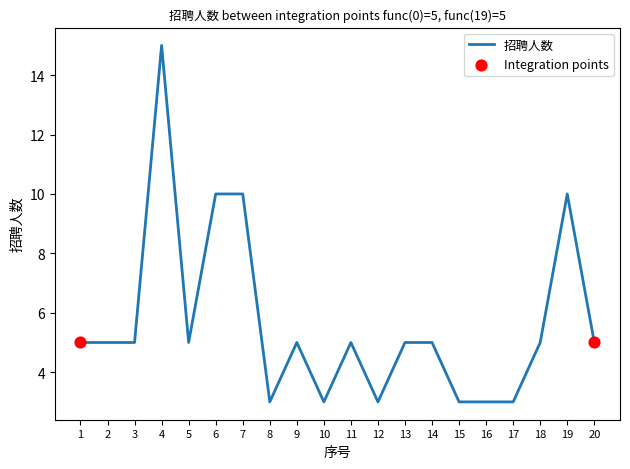

What is the ratio of the value at 19 to the value at 15?

3.3